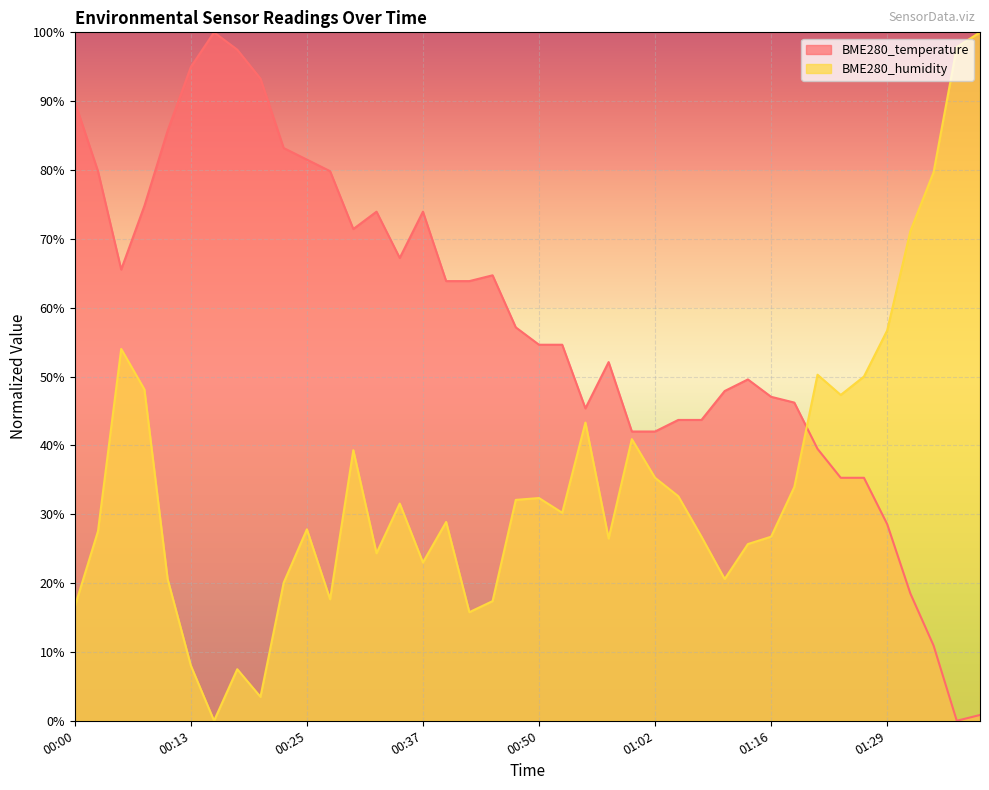

Which label corresponds to the largest value in the chart?

00:15